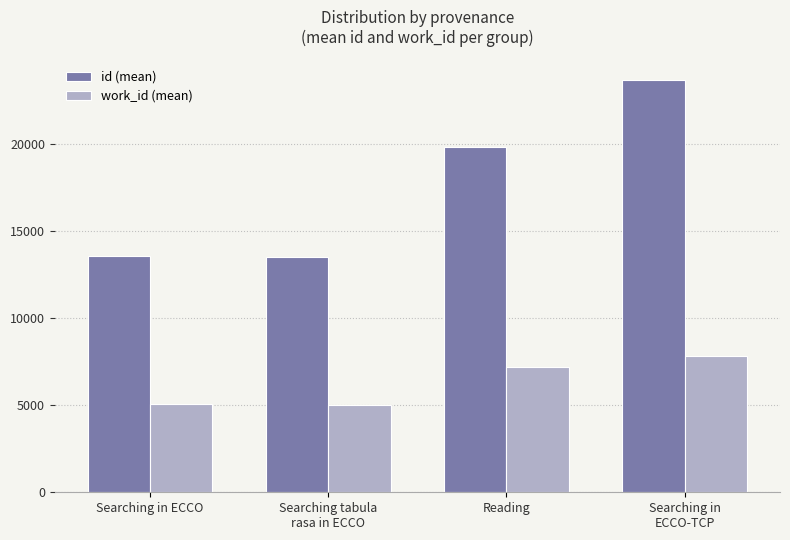

Which category has the highest value in the work_id (mean) series?

Searching in
ECCO-TCP